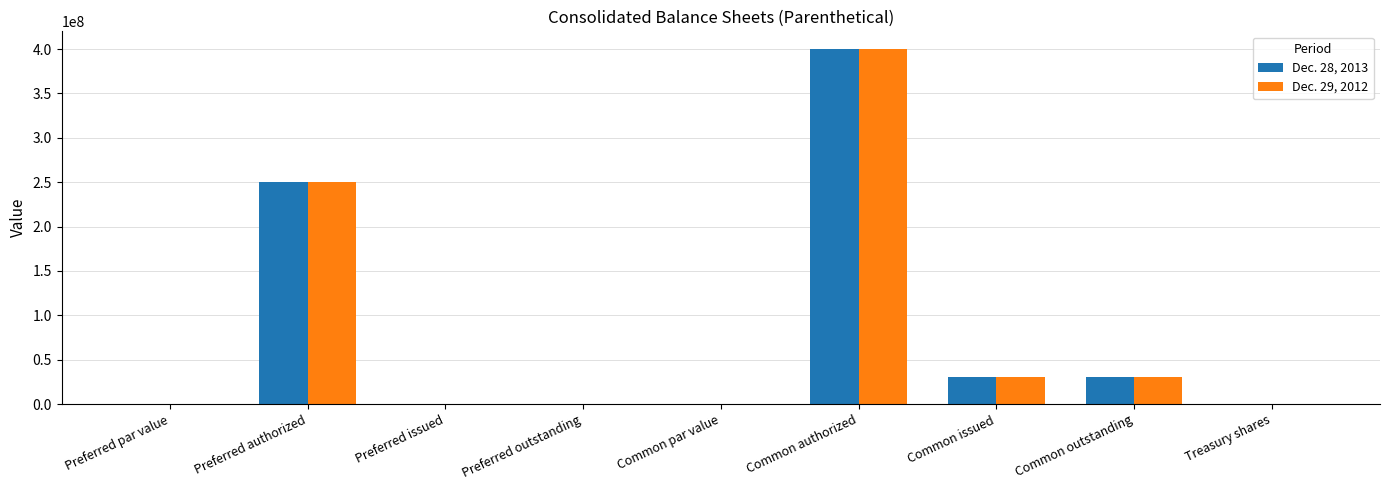

What is the total value across all series at Preferred authorized?

500000000.0